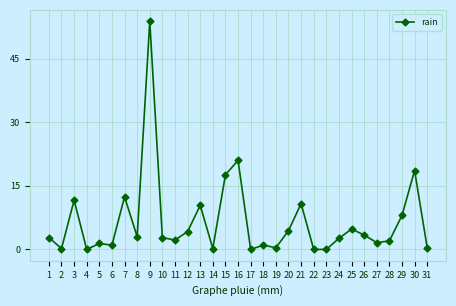

True or false: there are more than 2 points higher than both neighbors.

True